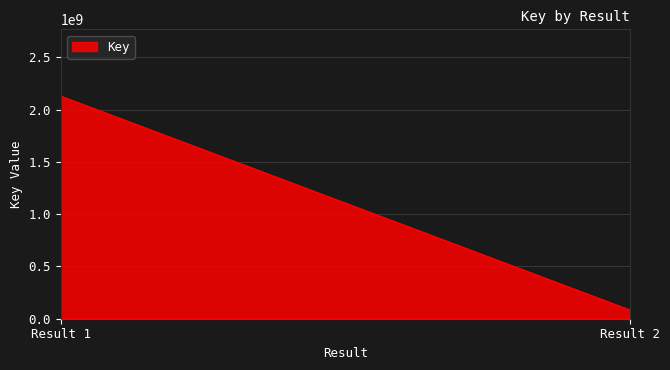

At which category does the chart reach its minimum across all series?

Result 2